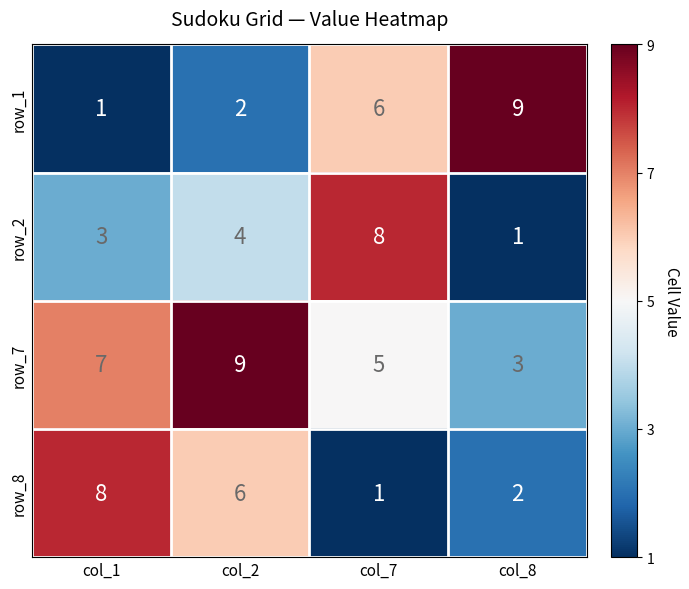

What is the total value across all series at col_7?

20